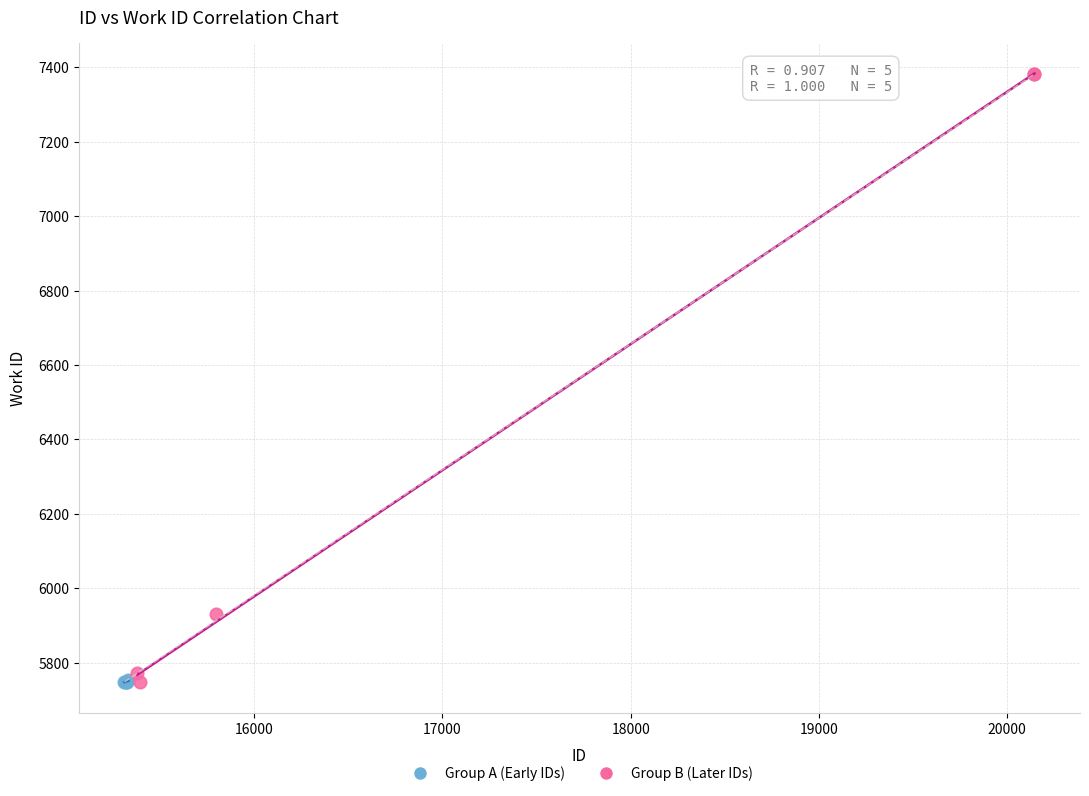

Which series has the widest spread of Y values?

Group B (Later IDs)